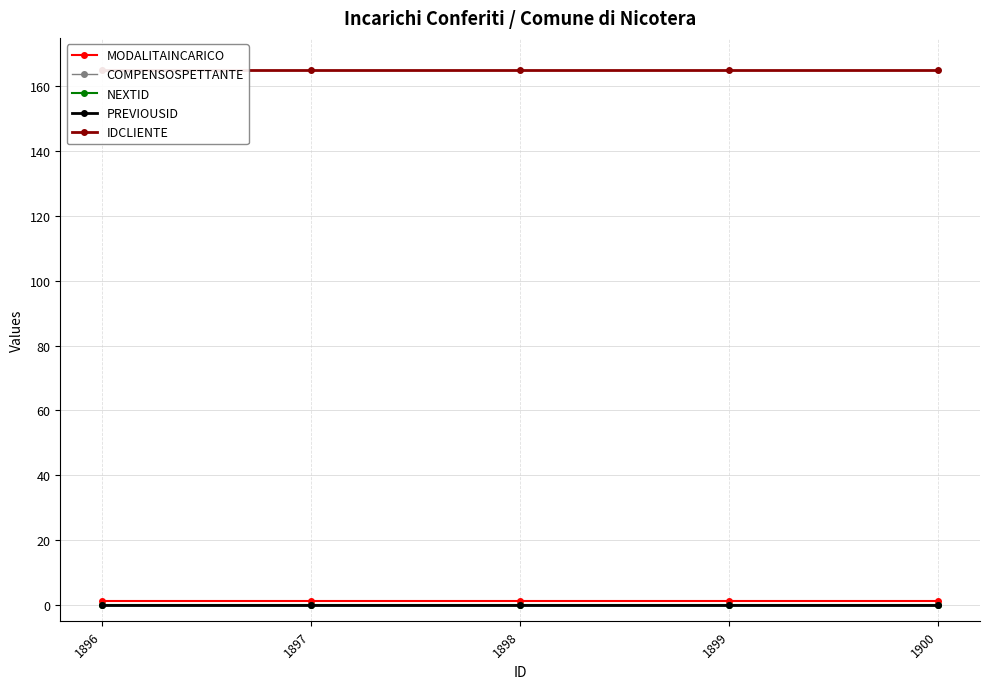

Reading right to left, extract all data points from this chart.

MODALITAINCARICO: 1900=1	1899=1	1898=1	1897=1	1896=1
COMPENSOSPETTANTE: 1900=0	1899=0	1898=0	1897=0	1896=0
NEXTID: 1900=0	1899=0	1898=0	1897=0	1896=0
PREVIOUSID: 1900=0	1899=0	1898=0	1897=0	1896=0
IDCLIENTE: 1900=165	1899=165	1898=165	1897=165	1896=165